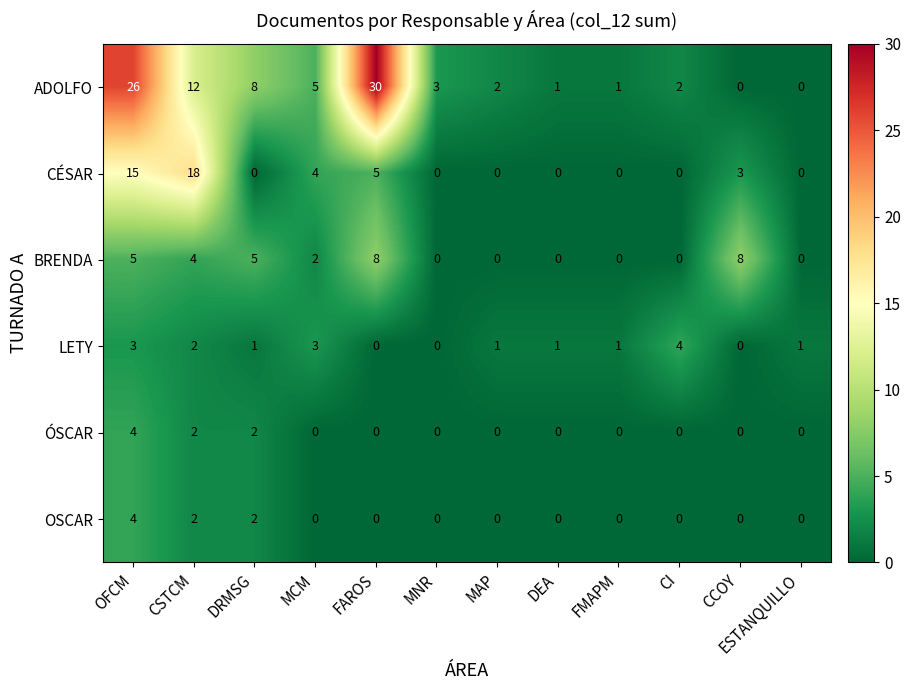

Which series has the largest range (max minus min)?

ADOLFO